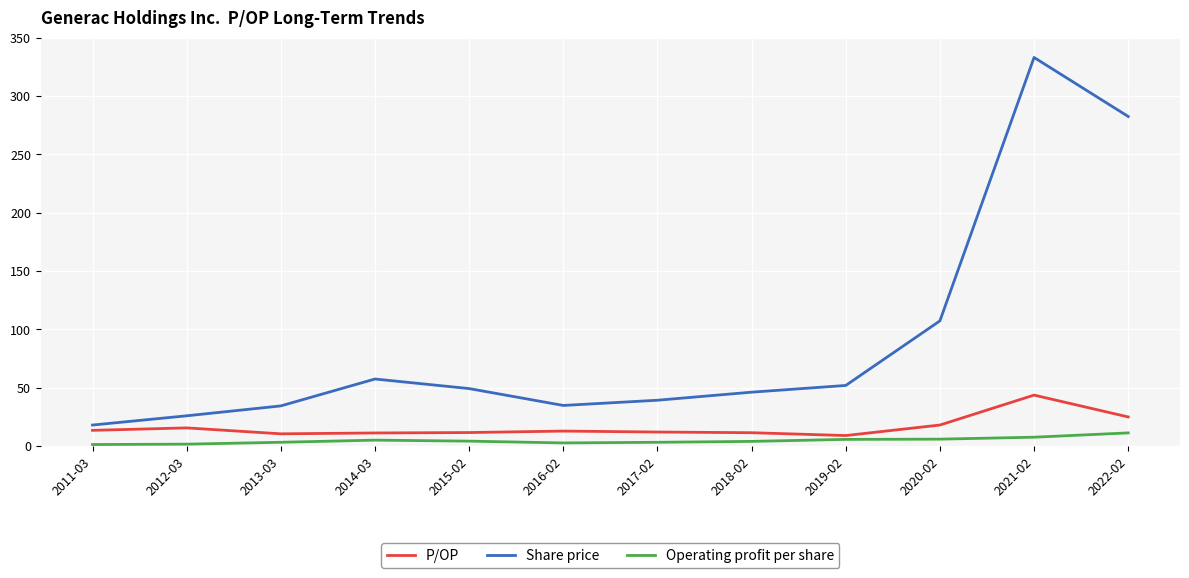

Which series has the largest total across all categories?

Share price